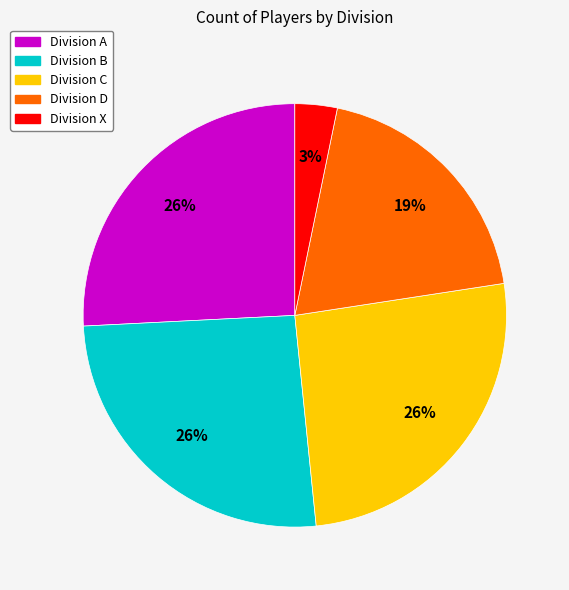

Does any single category account for the majority?

No